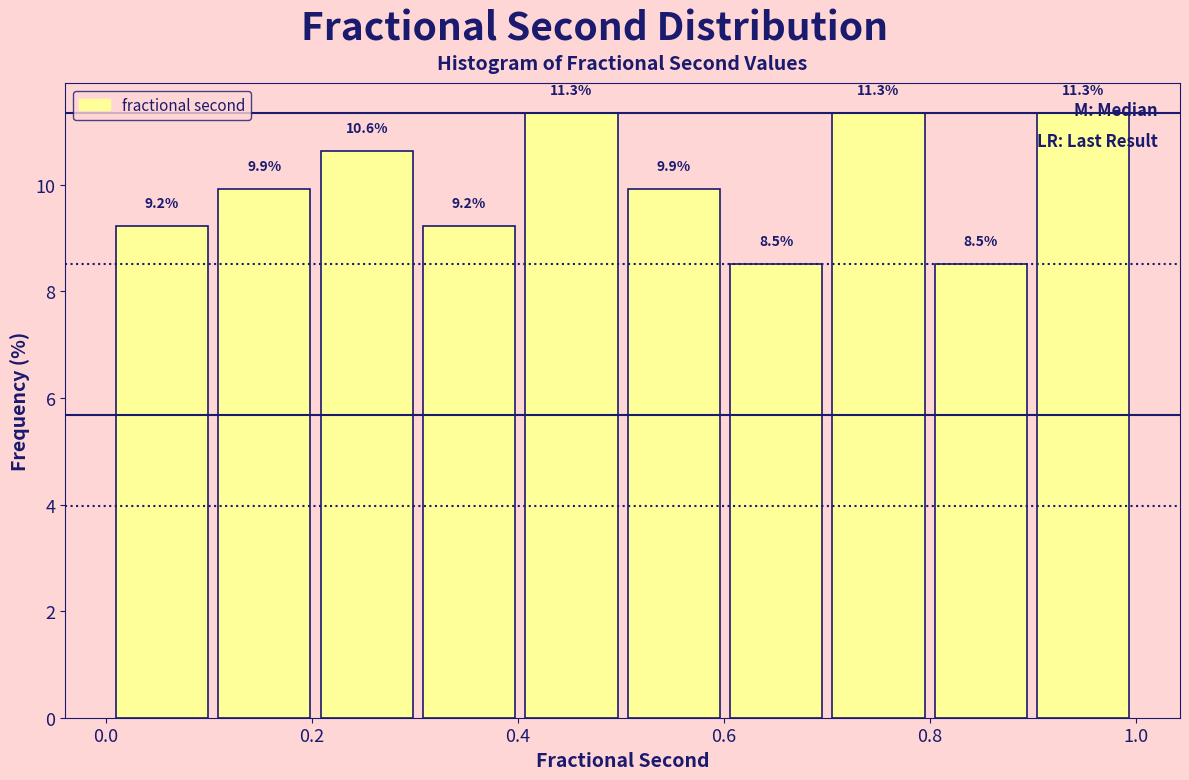

How tall is the bar that spans 0.7 to 0.8 on the x-axis? The bar edges are not printed on the chart, so give them approximately, as read against the axis.

11.3